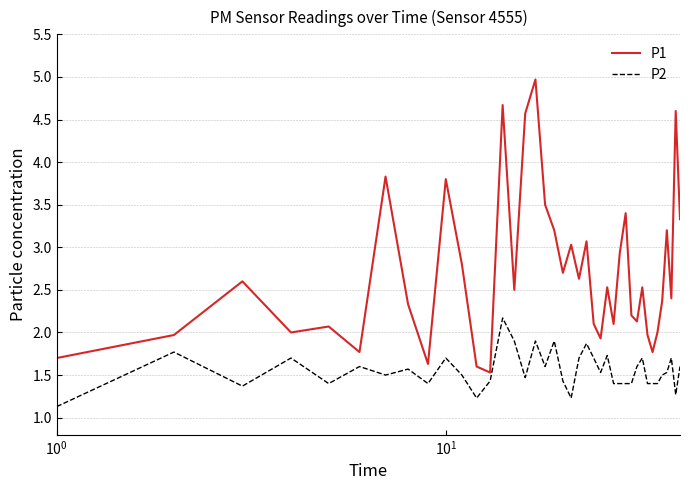

How many lines are shown in the chart?

2